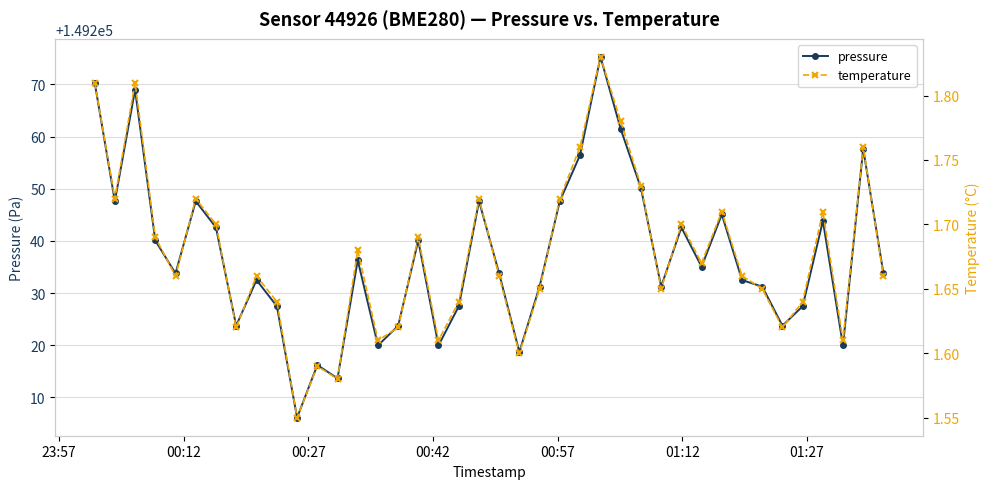

What is the value of the pressure point at the 2nd from the left?

149247.6